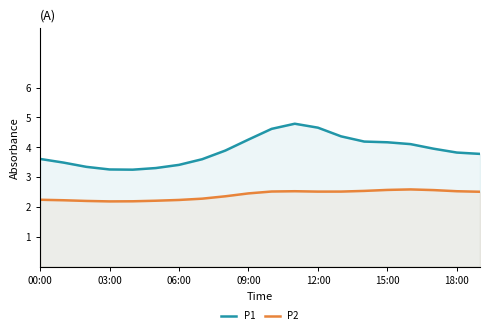

Is it true that P1 equals 3.8 at 19?

True